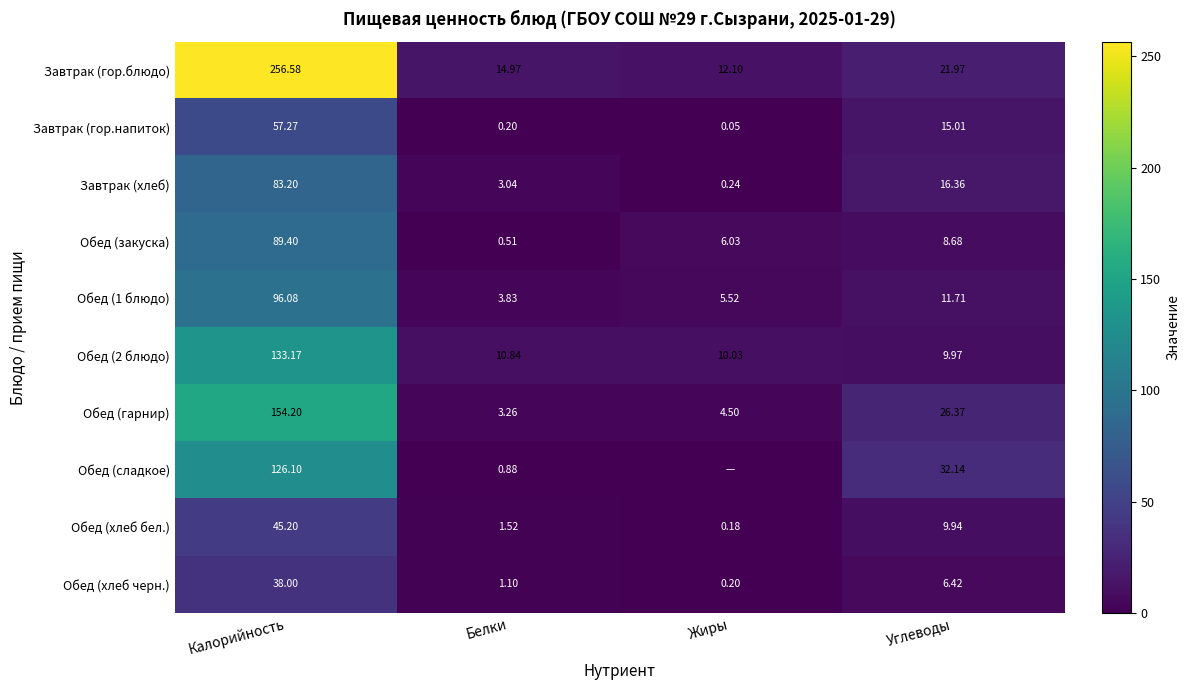

Which category has the lowest value in the Обед (2 блюдо) series?

Углеводы